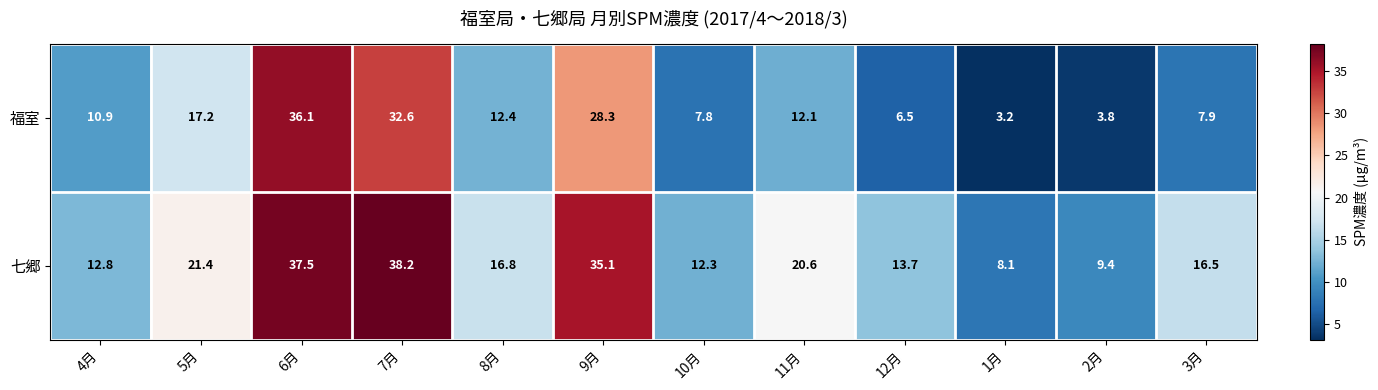

True or false: 福室 has a value of 3.2 at 1月.

True